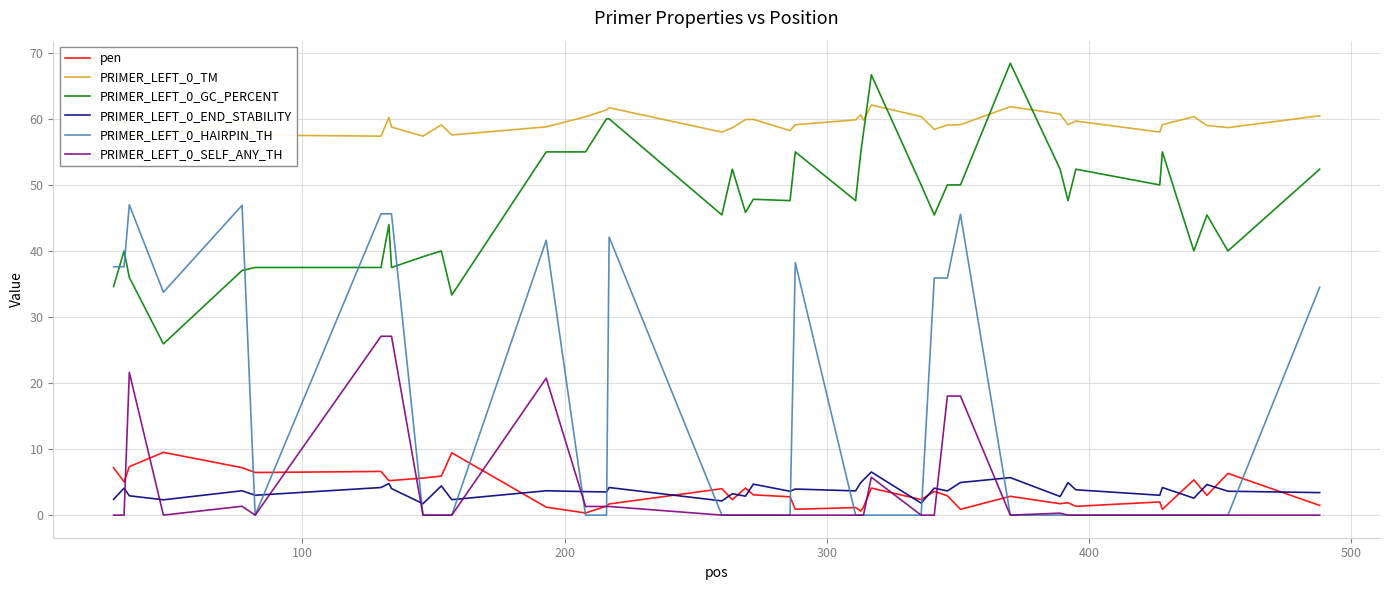

True or false: PRIMER_LEFT_0_HAIRPIN_TH and PRIMER_LEFT_0_TM intersect in this chart.

False